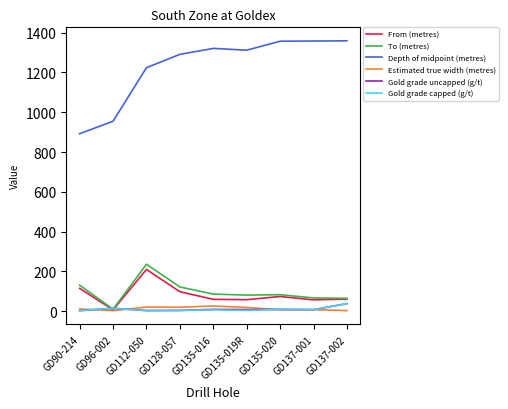

Between GD90-214 and GD112-050, which series saw the biggest shift?

Depth of midpoint (metres)